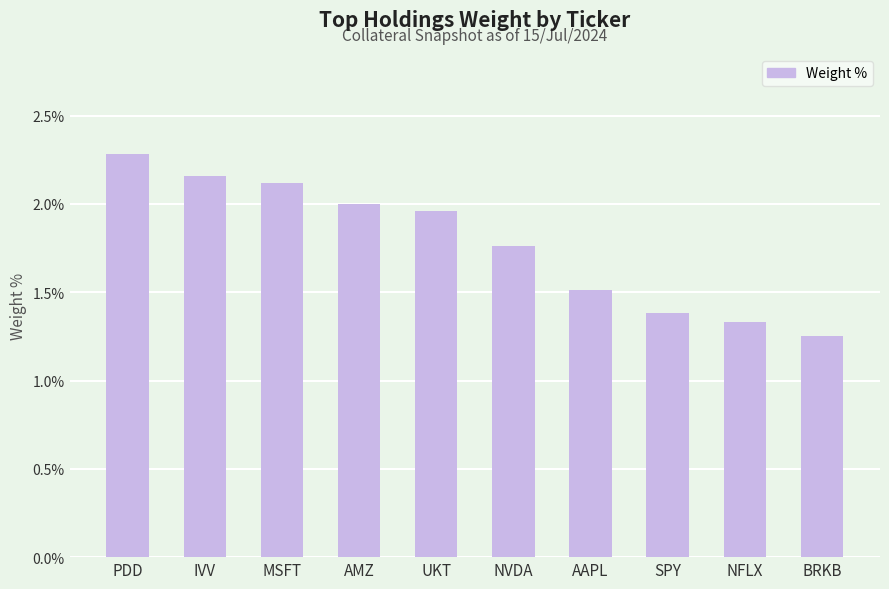

List the labels in order of value, largest first.

PDD, IVV, MSFT, AMZ, UKT, NVDA, AAPL, SPY, NFLX, BRKB